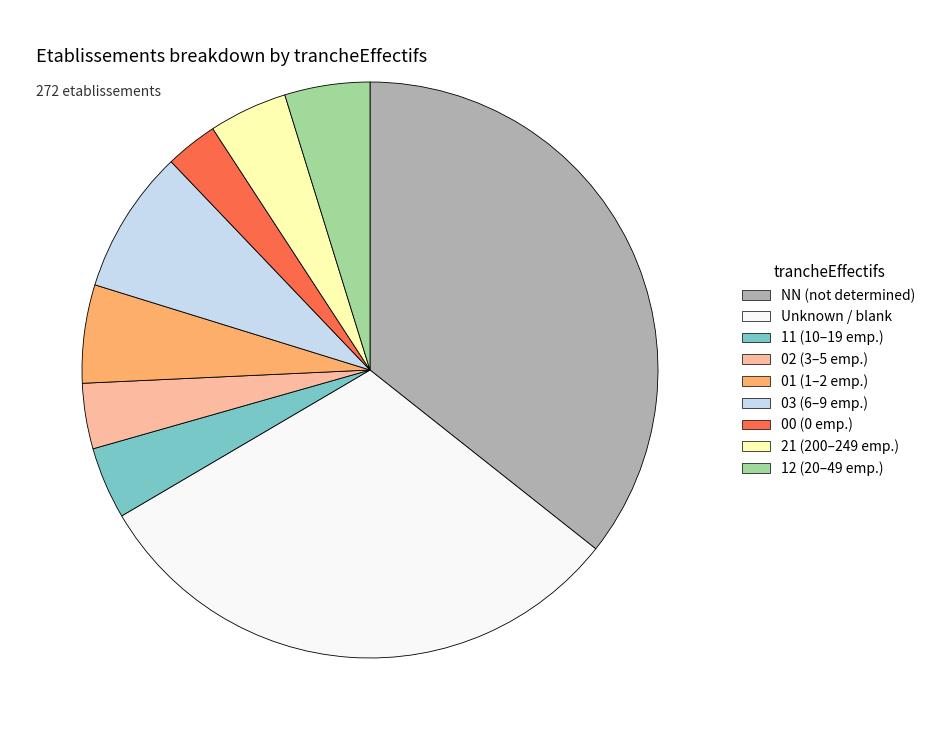

Which category has the biggest portion of the pie?

NN (not determined)